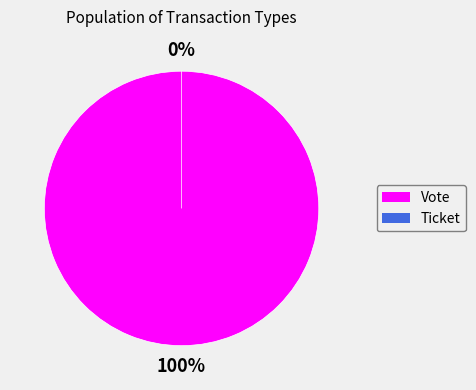

To the nearest percent, what is the combined percentage of Vote and Ticket?

100%